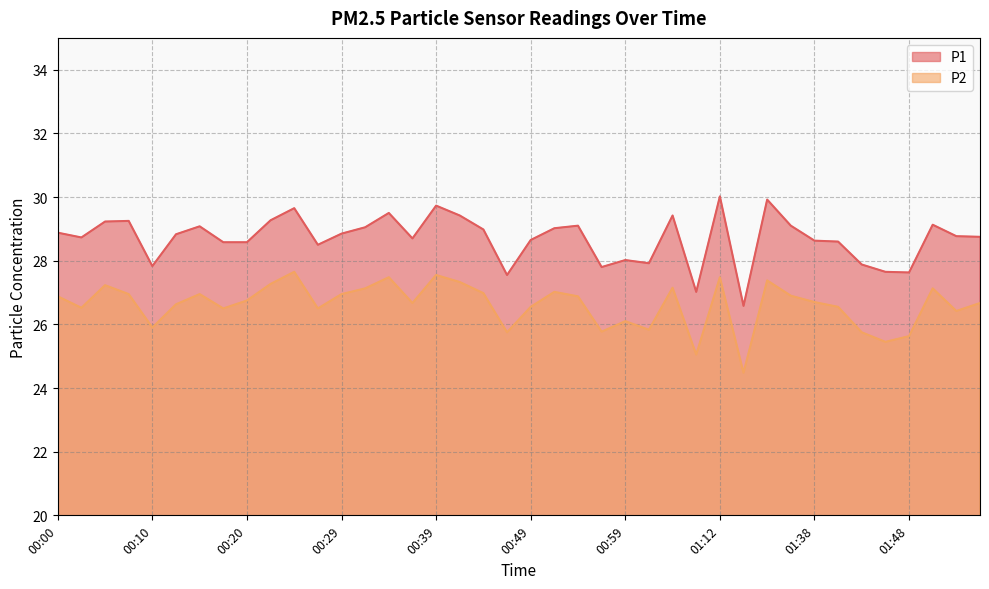

Which category has the highest value across all series?

01:12